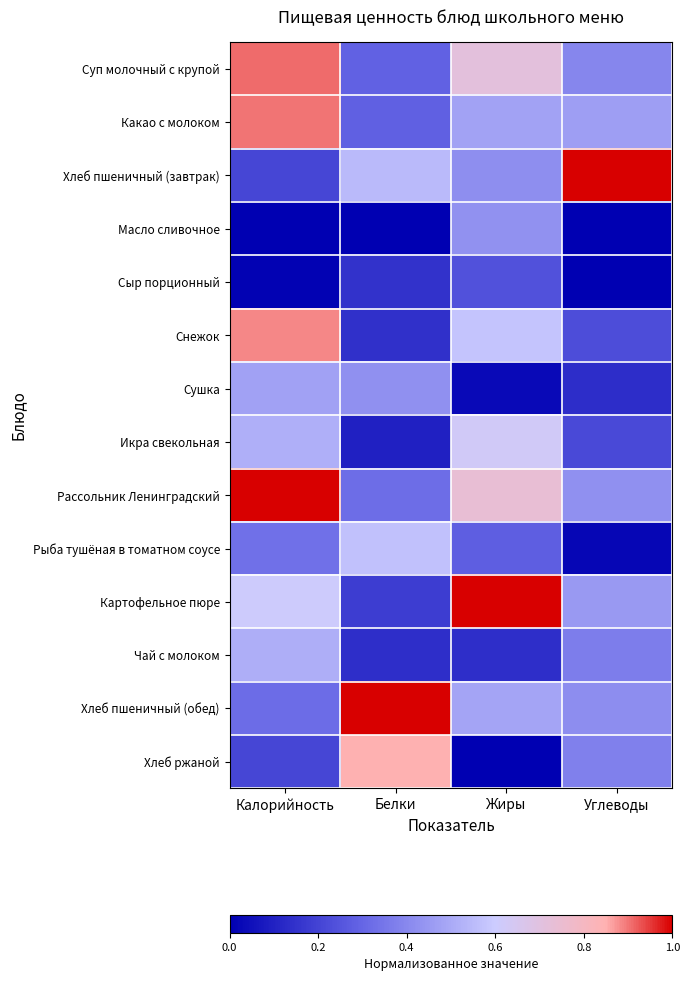

Reading left to right, extract all data points from this chart.

Суп молочный с крупой: Калорийность=0.9	Белки=0.3	Жиры=0.7	Углеводы=0.4
Какао с молоком: Калорийность=0.9	Белки=0.3	Жиры=0.5	Углеводы=0.5
Хлеб пшеничный (завтрак): Калорийность=0.2	Белки=0.5	Жиры=0.4	Углеводы=1.0
Масло сливочное: Калорийность=0.0	Белки=0.0	Жиры=0.4	Углеводы=0.0
Сыр порционный: Калорийность=0.0	Белки=0.1	Жиры=0.2	Углеводы=0.0
Снежок: Калорийность=0.9	Белки=0.1	Жиры=0.6	Углеводы=0.2
Сушка: Калорийность=0.5	Белки=0.4	Жиры=0.0	Углеводы=0.1
Икра свекольная: Калорийность=0.5	Белки=0.1	Жиры=0.6	Углеводы=0.2
Рассольник Ленинградский: Калорийность=1.0	Белки=0.3	Жиры=0.7	Углеводы=0.4
Рыба тушёная в томатном соусе: Калорийность=0.3	Белки=0.6	Жиры=0.3	Углеводы=0.0
Картофельное пюре: Калорийность=0.6	Белки=0.2	Жиры=1.0	Углеводы=0.5
Чай с молоком: Калорийность=0.5	Белки=0.1	Жиры=0.1	Углеводы=0.4
Хлеб пшеничный (обед): Калорийность=0.3	Белки=1.0	Жиры=0.5	Углеводы=0.4
Хлеб ржаной: Калорийность=0.2	Белки=0.8	Жиры=0.0	Углеводы=0.4